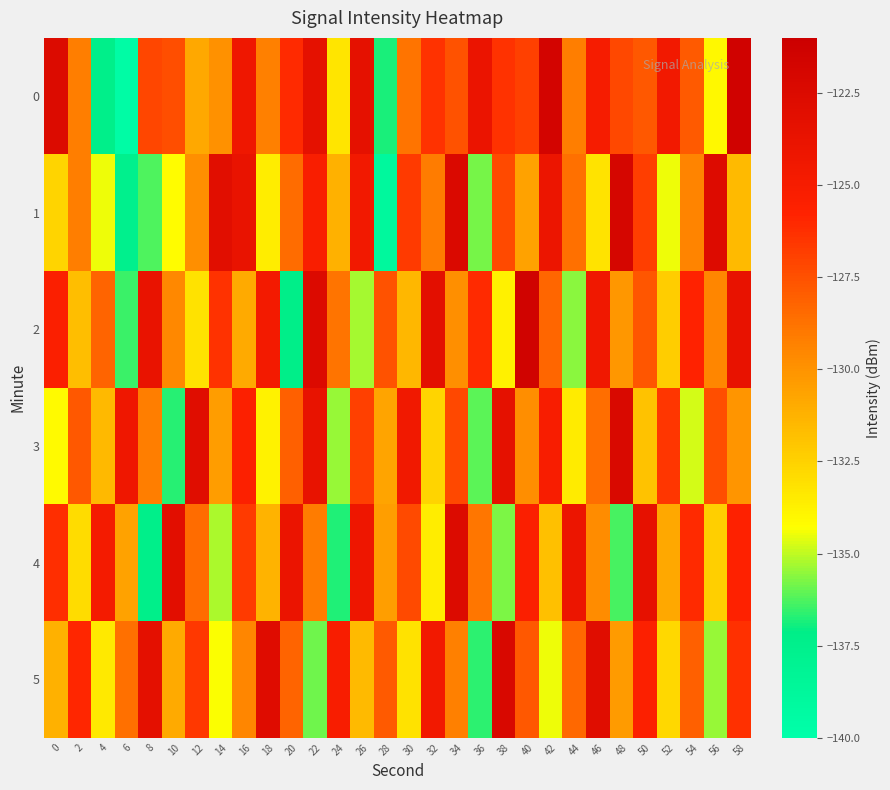

Reading left to right, extract all data points from this chart.

0: 0=-122.6	2=-129.2	4=-137.4	6=-139.6	8=-127.1	10=-127.4	12=-130.8	14=-129.9	16=-124.3	18=-129.3	20=-126.1	22=-123.4	24=-133.3	26=-123.4	28=-136.9	30=-128.8	32=-126.4	34=-127.6	36=-123.9	38=-126.3	40=-126.9	42=-121.7	44=-129.2	46=-125.0	48=-127.2	50=-127.8	52=-124.6	54=-127.9	56=-134.0	58=-121.4
1: 0=-132.6	2=-129.2	4=-134.5	6=-137.6	8=-136.3	10=-134.2	12=-129.9	14=-123.1	16=-123.8	18=-133.6	20=-128.5	22=-125.3	24=-131.2	26=-124.6	28=-138.9	30=-126.7	32=-129.1	34=-122.4	36=-135.8	38=-127.3	40=-130.6	42=-124.1	44=-128.7	46=-133.2	48=-121.9	50=-126.8	52=-134.5	54=-129.4	56=-122.7	58=-131.6
2: 0=-125.4	2=-131.7	4=-128.2	6=-136.5	8=-123.8	10=-129.6	12=-133.1	14=-126.4	16=-130.9	18=-124.7	20=-137.2	22=-122.5	24=-128.8	26=-135.3	28=-127.6	30=-131.4	32=-123.2	34=-129.9	36=-126.1	38=-133.7	40=-121.5	42=-128.3	44=-135.6	46=-124.4	48=-130.2	50=-127.7	52=-132.3	54=-125.8	56=-129.5	58=-123.6
3: 0=-134.1	2=-127.8	4=-131.5	6=-124.3	8=-129.2	10=-136.7	12=-122.9	14=-130.4	16=-125.6	18=-133.8	20=-128.1	22=-123.7	24=-135.4	26=-126.9	28=-130.7	30=-124.5	32=-132.6	34=-127.2	36=-136.1	38=-123.4	40=-129.8	42=-125.1	44=-133.5	46=-128.6	48=-122.3	50=-131.9	52=-126.5	54=-134.8	56=-127.4	58=-130.1
4: 0=-126.2	2=-132.9	4=-124.8	6=-130.6	8=-137.4	10=-123.1	12=-128.5	14=-135.2	16=-126.7	18=-131.3	20=-123.9	22=-129.1	24=-136.8	26=-124.2	28=-130.5	30=-127.3	32=-133.6	34=-122.6	36=-128.9	38=-135.7	40=-125.4	42=-131.8	44=-124.1	46=-129.7	48=-136.3	50=-123.5	52=-130.8	54=-126.1	56=-132.4	58=-125.7
5: 0=-131.2	2=-125.9	4=-133.4	6=-128.7	8=-123.3	10=-130.9	12=-126.6	14=-134.3	16=-129.5	18=-122.8	20=-128.2	22=-135.9	24=-125.1	26=-131.6	28=-127.9	30=-133.1	32=-124.6	34=-129.3	36=-136.6	38=-122.2	40=-127.8	42=-134.5	44=-128.4	46=-123.0	48=-130.3	50=-125.5	52=-132.8	54=-128.1	56=-135.4	58=-126.3